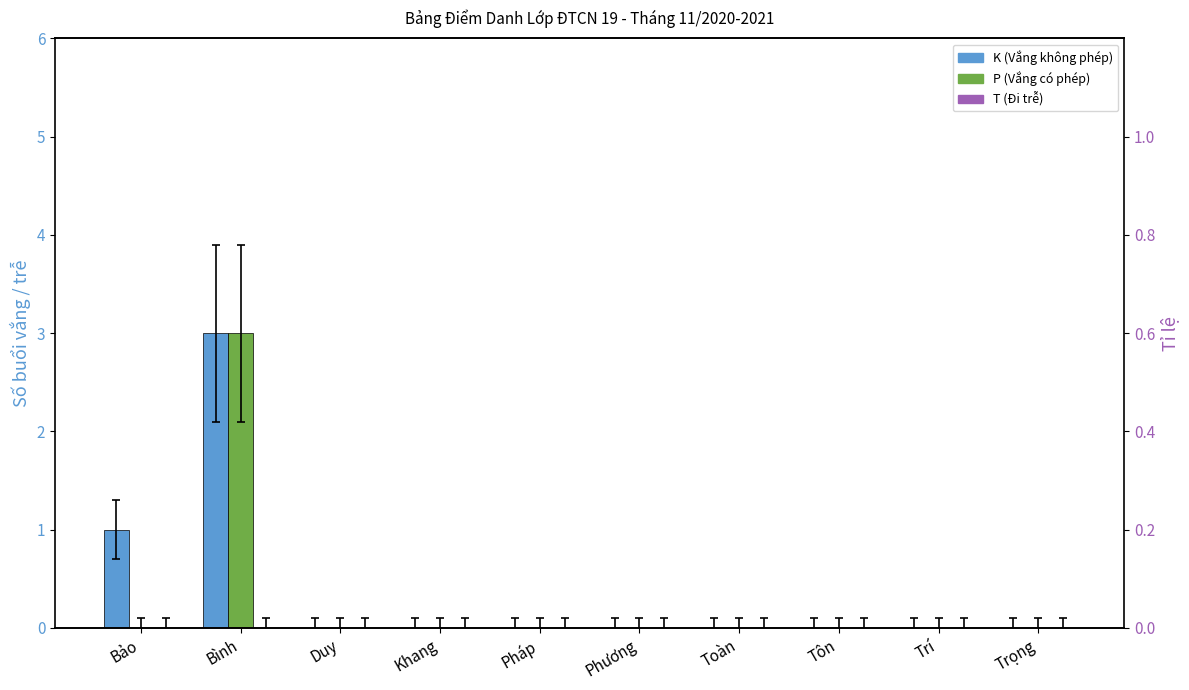

Count the number of categories in the chart.

10